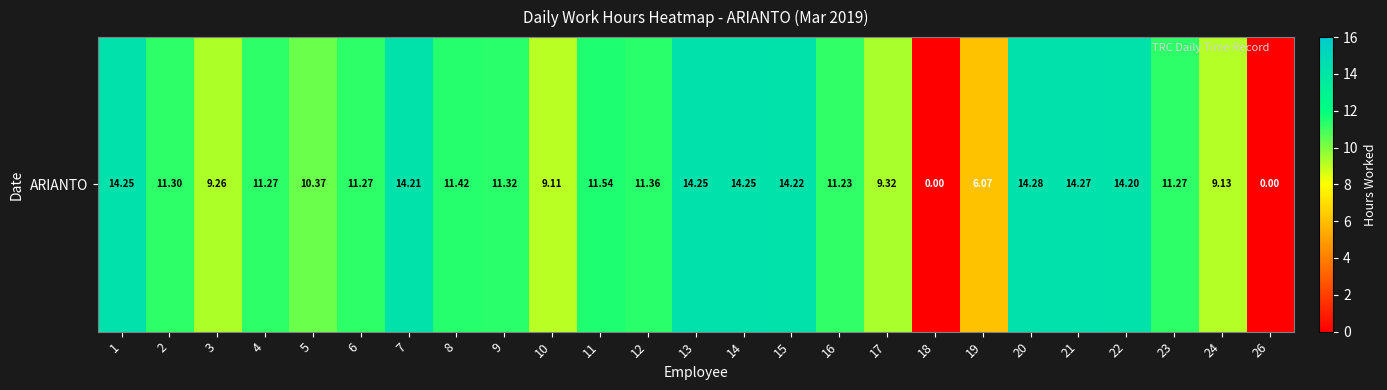

Where does the data first go above 11?

1